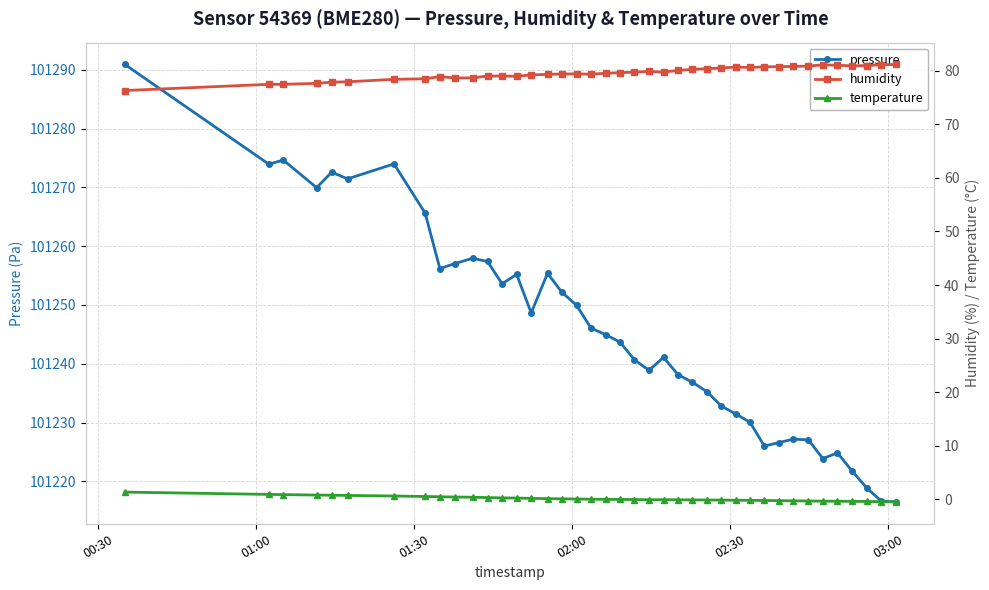

True or false: pressure and humidity cross at least once.

False